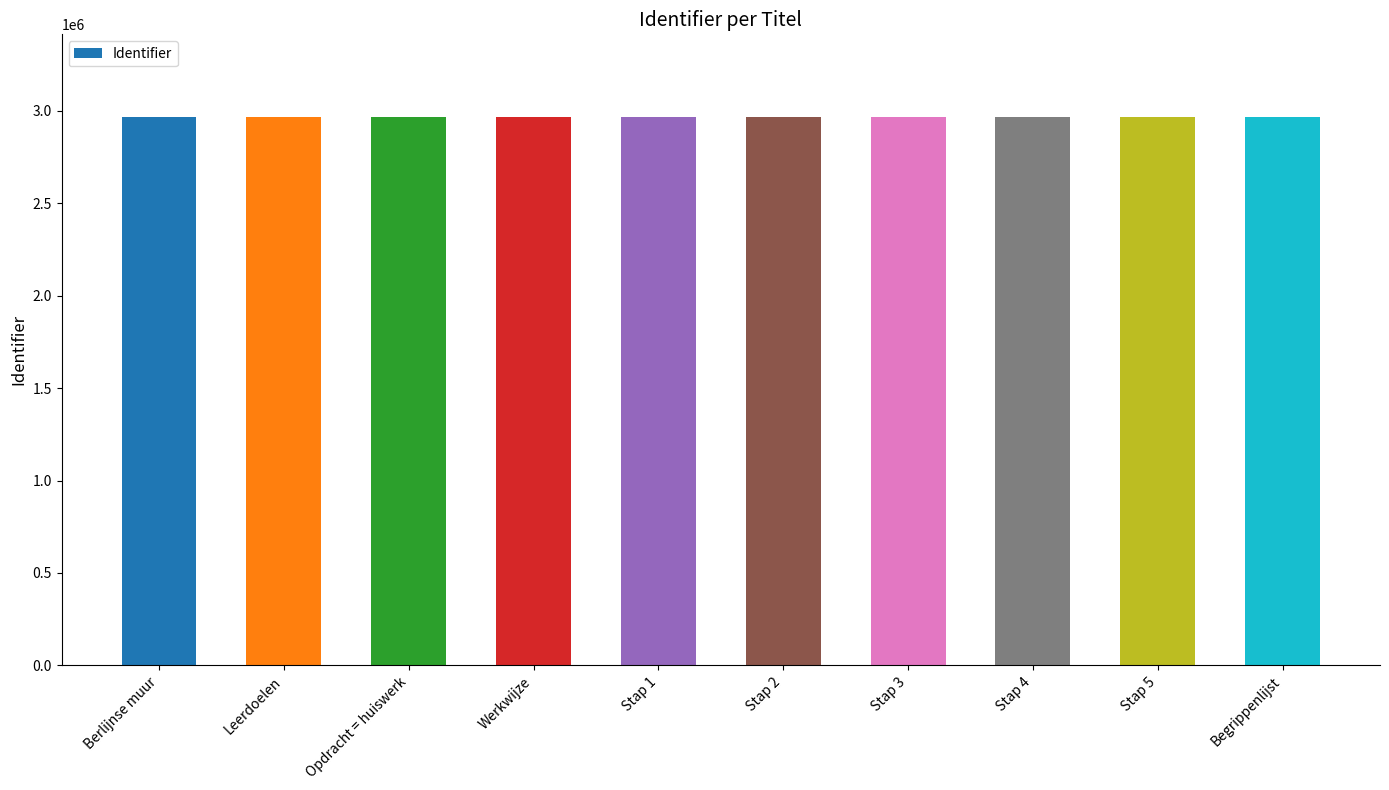

What is the sum of the values at Werkwijze and Begrippenlijst?

5938235